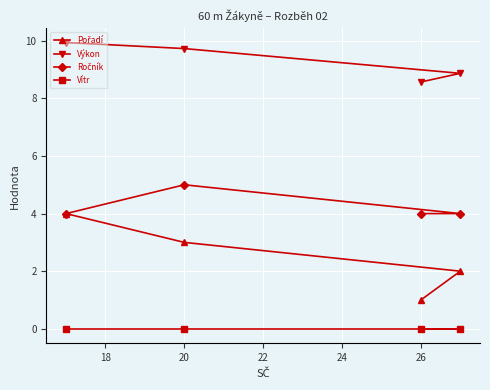

Is it true that Vítr equals 0.0 at 20?

True